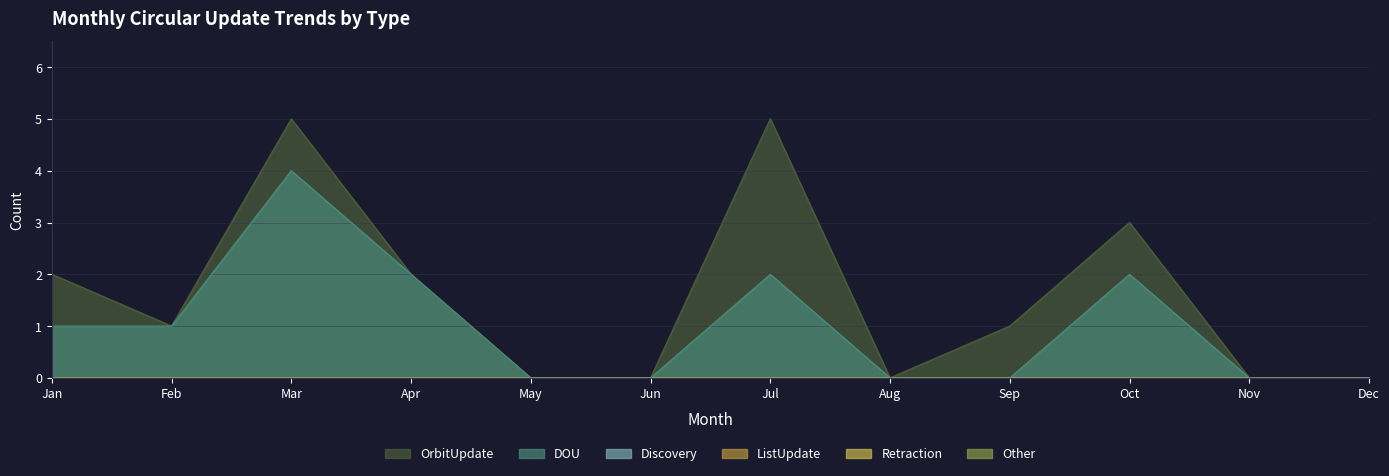

Rank the series by their maximum value, from lowest to highest.

Discovery, ListUpdate, Retraction, Other, DOU, OrbitUpdate